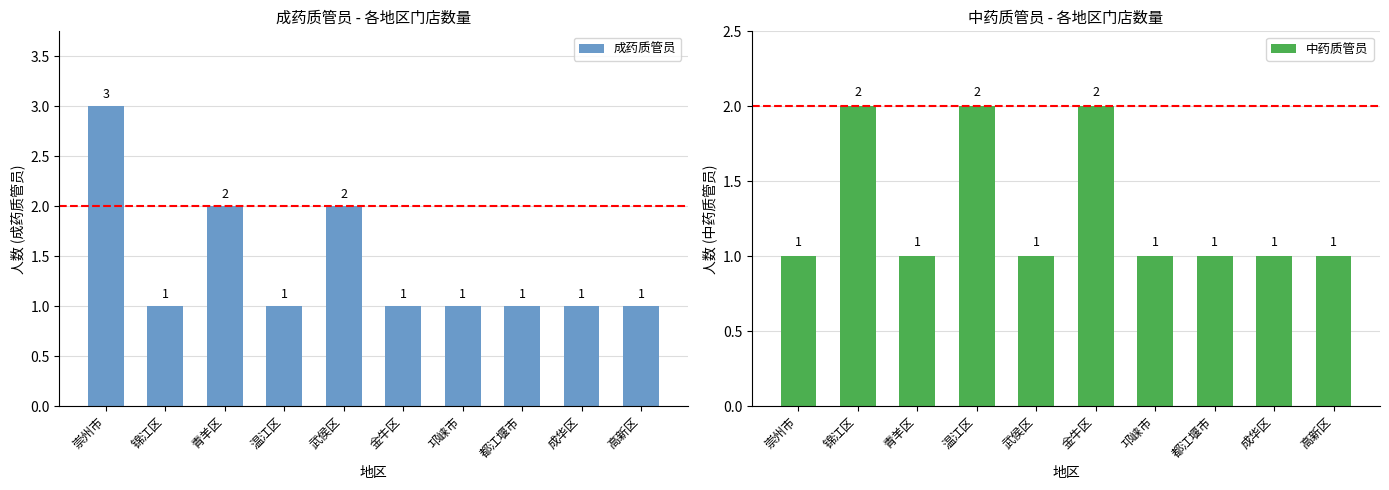

Which series has the widest spread of values?

成药质管员